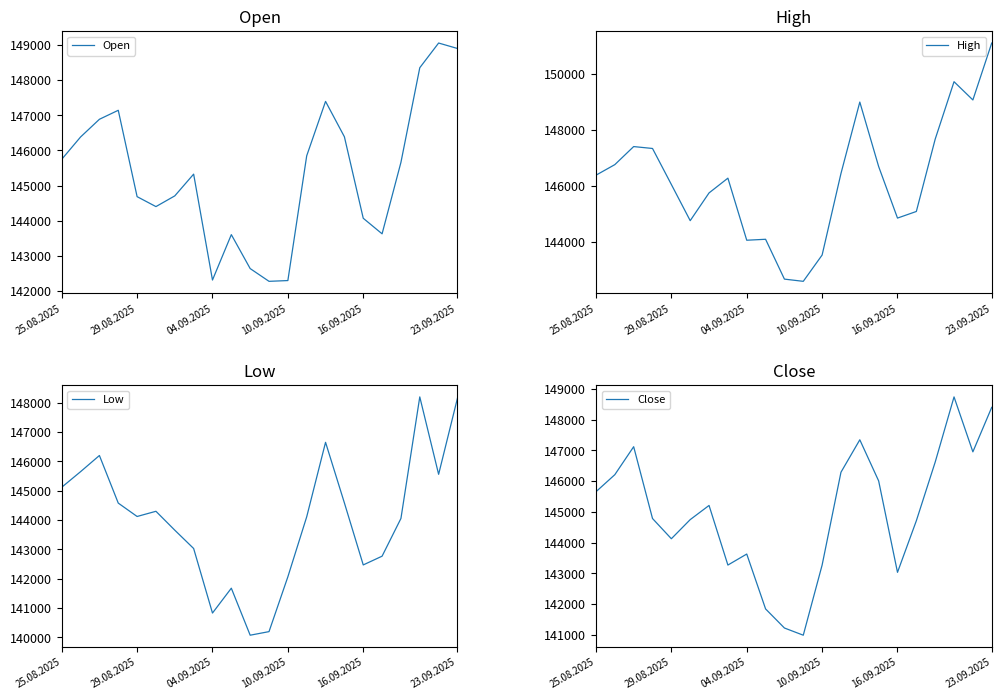

Rank the series by their average value, from highest to lowest.

High, Open, Close, Low